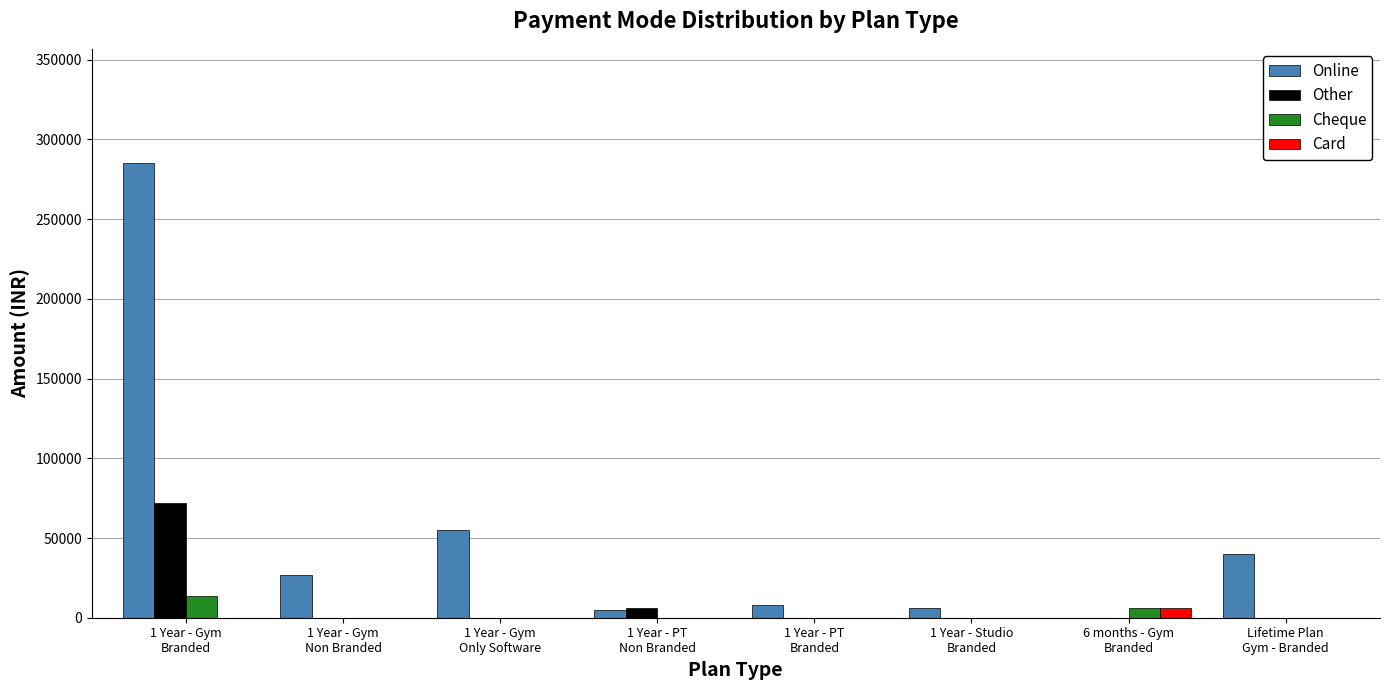

Which series has the largest total across all categories?

Online